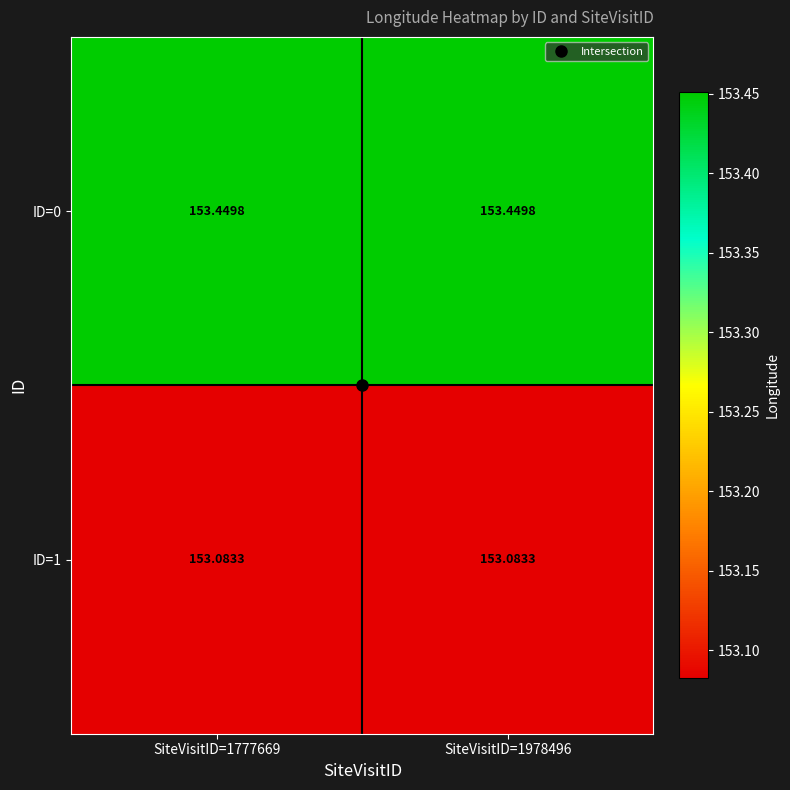

Is the value of ID=0 at SiteVisitID=1777669 greater than the value of ID=1 at SiteVisitID=1978496?

Yes